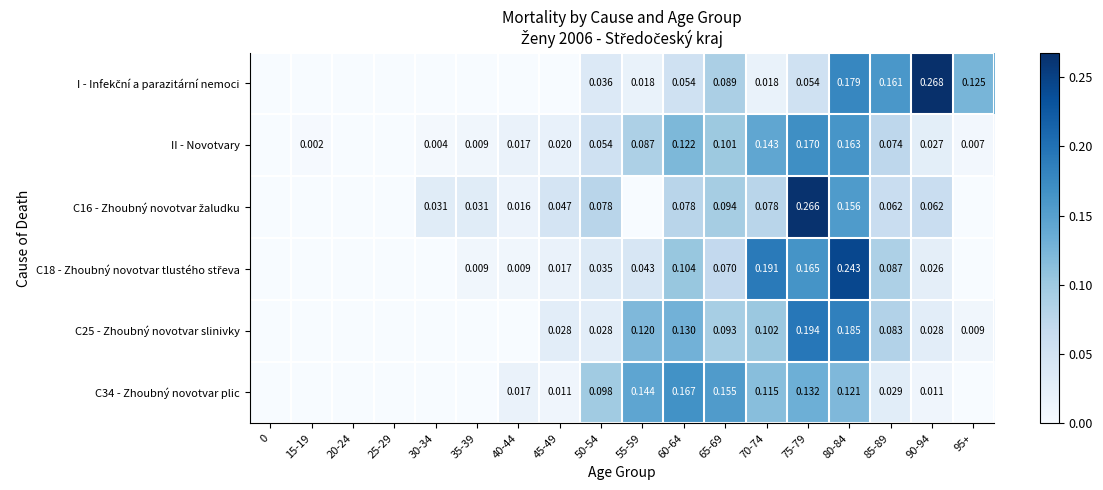

Is it true that C34 - Zhoubný novotvar plic equals 0.0 at 15-19?

True